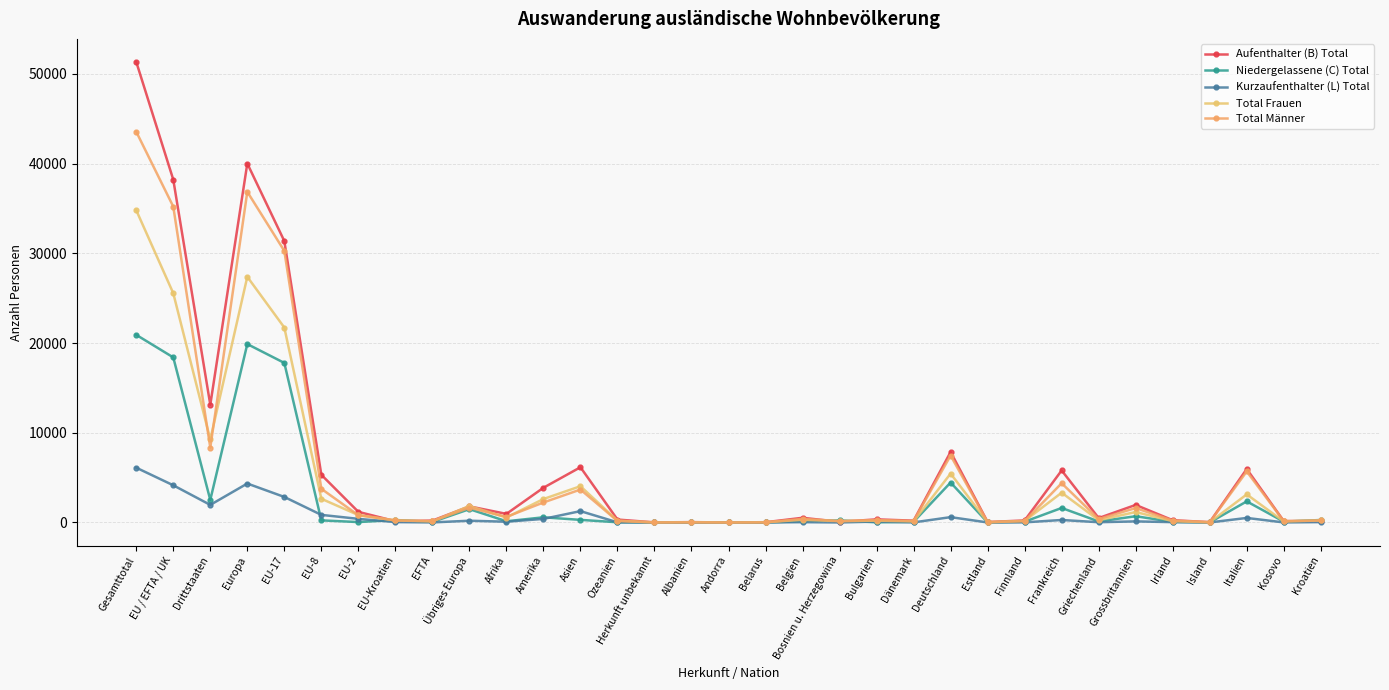

Which series has the widest spread of values?

Aufenthalter (B) Total